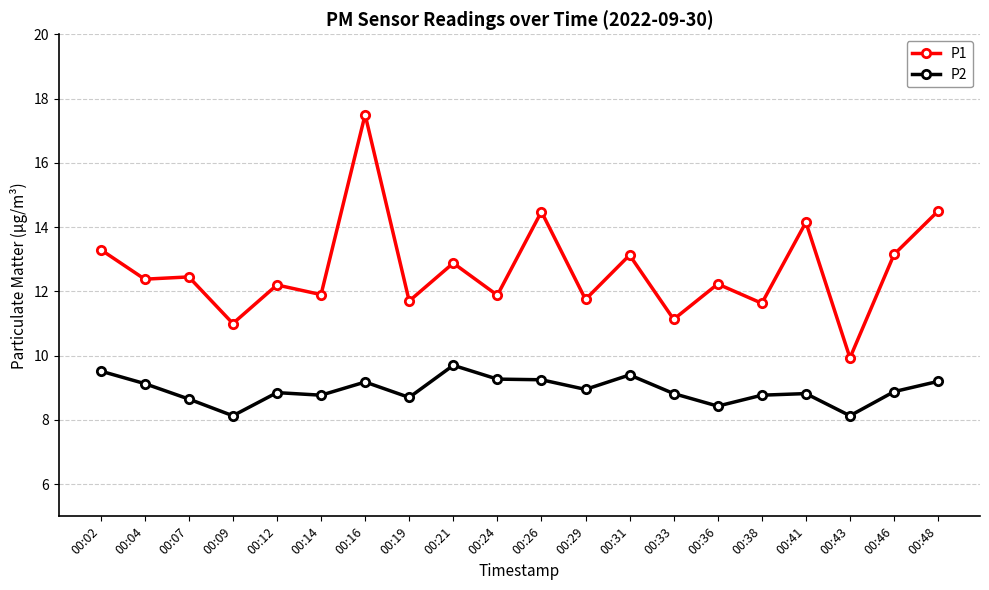

Which category has the lowest value in the P1 series?

00:43